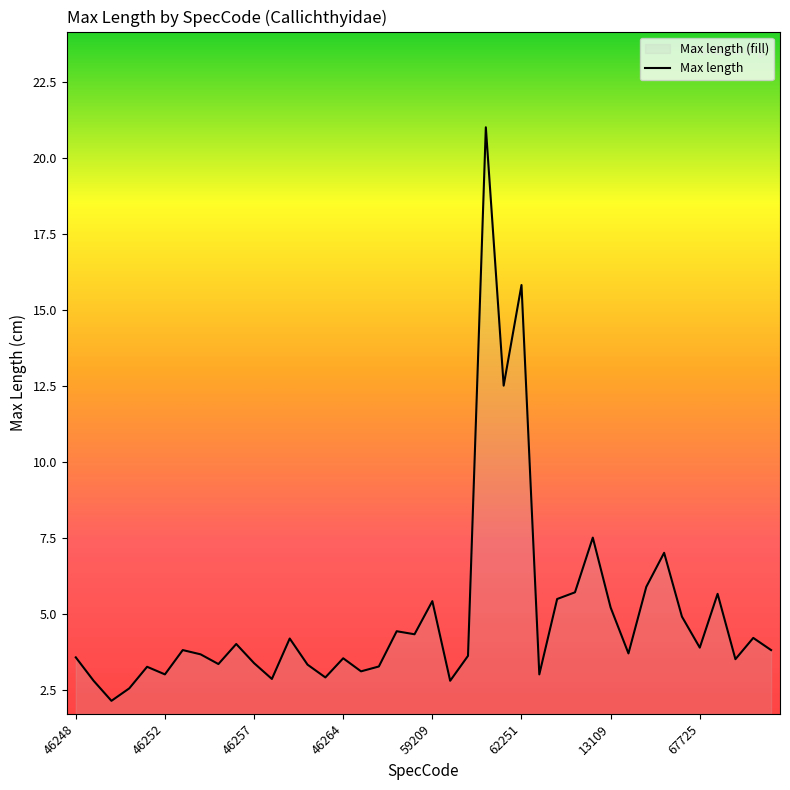

Where is the first local minimum?

46249